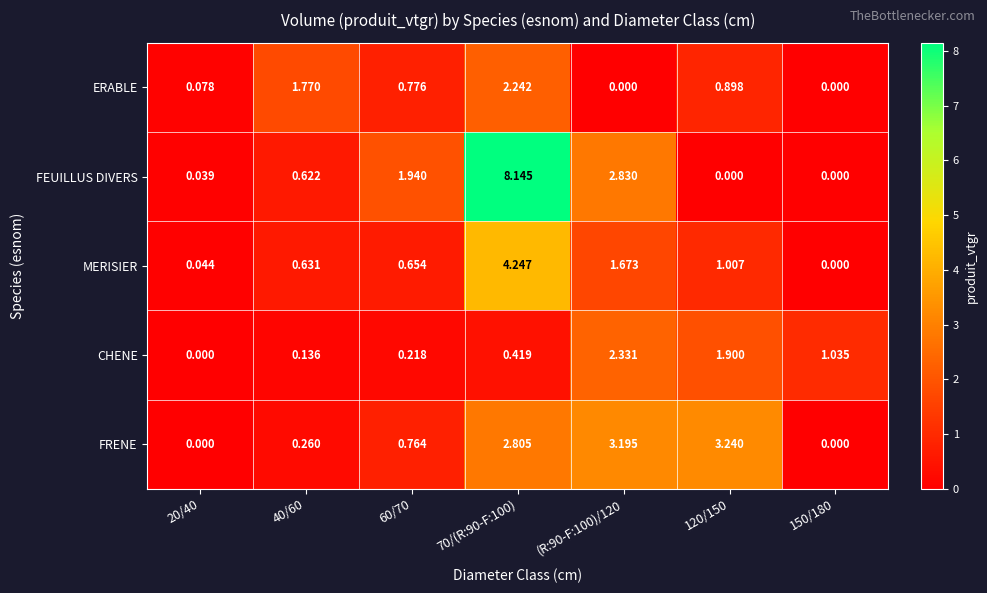

Between 60/70 and 150/180, which series saw the biggest shift?

FEUILLUS DIVERS